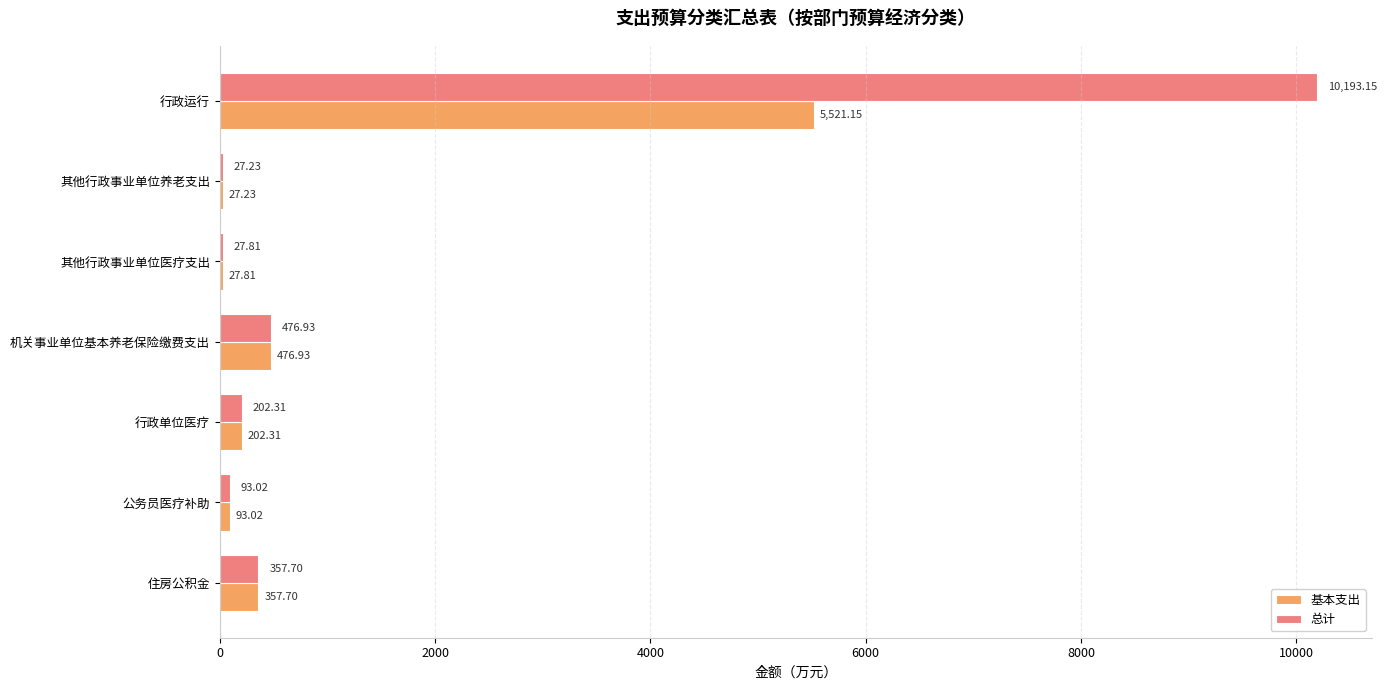

At which label does 总计 reach its peak?

行政运行